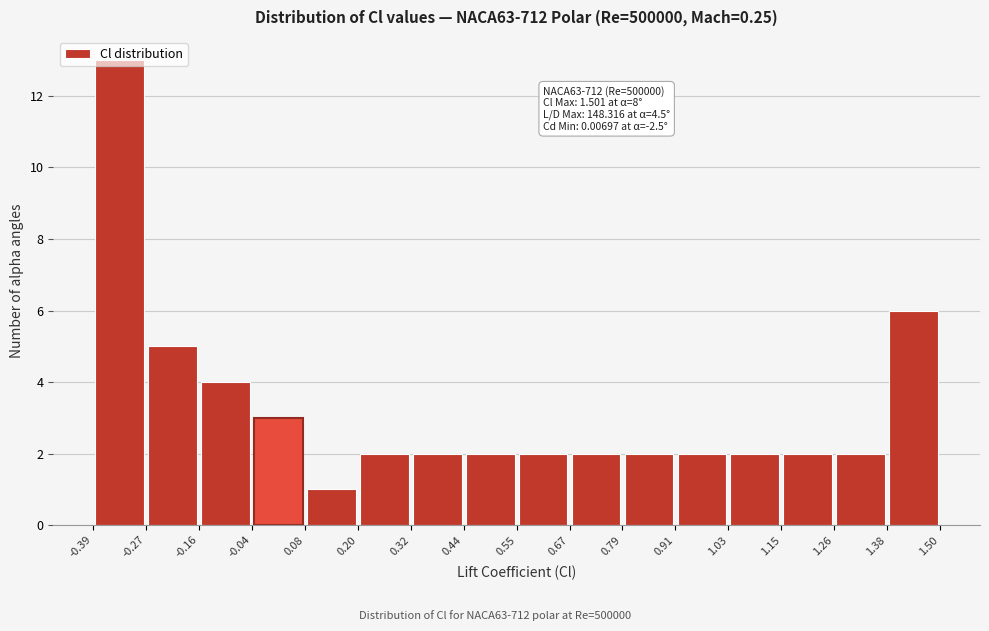

Which range on the x-axis has the tallest bar?

-0.39 to -0.27